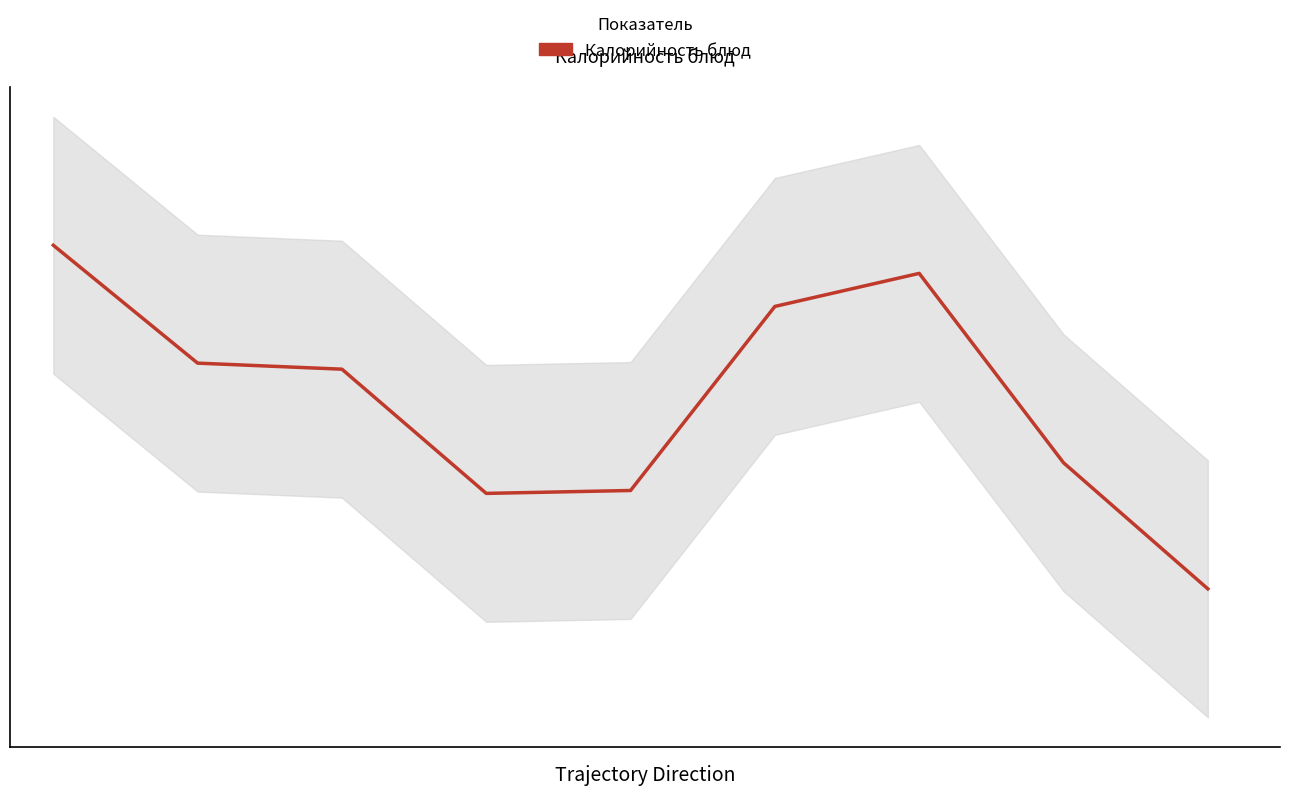

Where is the first local maximum?

6